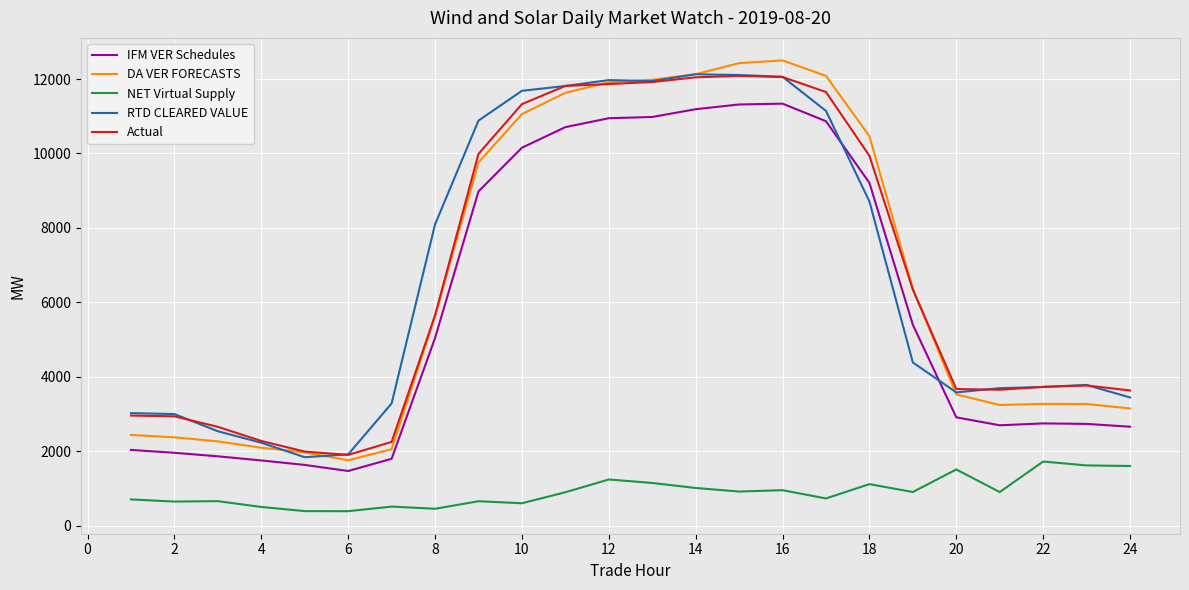

What is the greatest value displayed?

12500.0